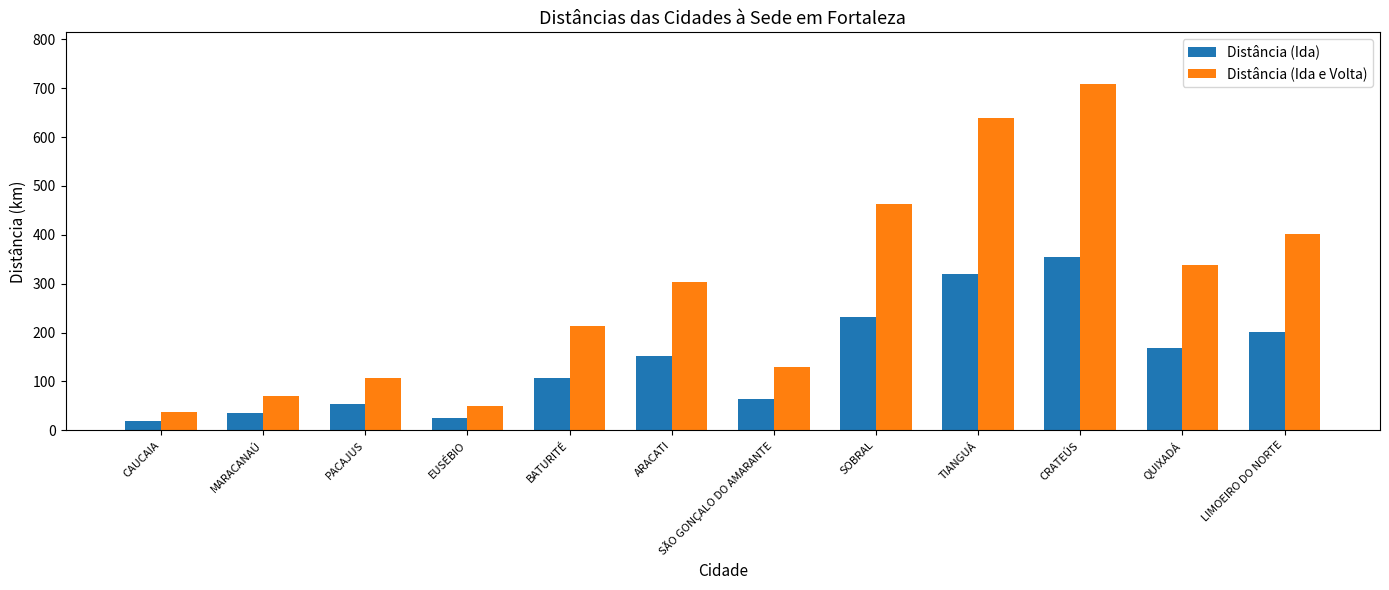

What is the value of the Distância (Ida e Volta) bar at the 1st from the left?

38.2